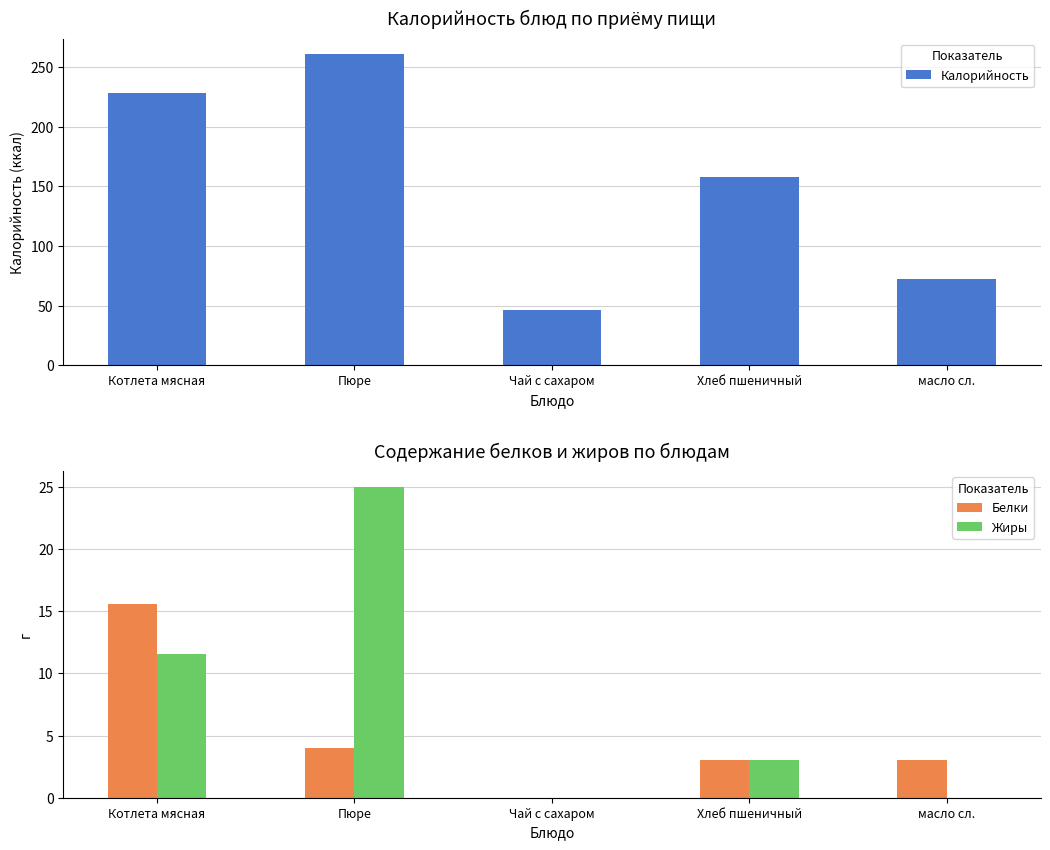

Where does the Белки series first go above 3?

Котлета мясная